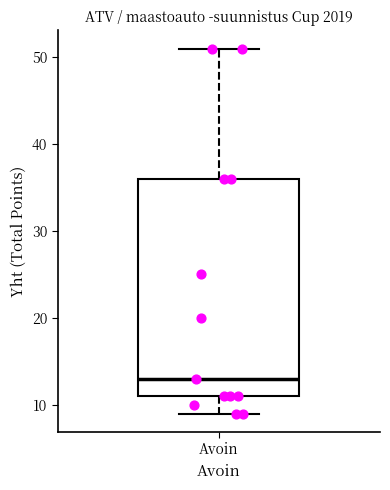

Transcribe this box plot: give where the median line is, the range the box spans, and where the two whiskers end, as read against the y-axis. The values are not printed on the chart, so give them approximately, as read against the axis.

median 13, box 11 to 36, whiskers 9 to 51